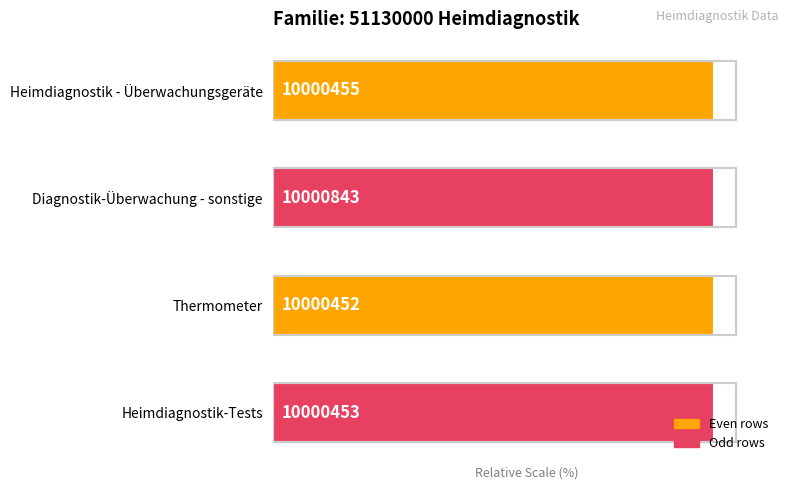

What is the sum of all values?

400.0